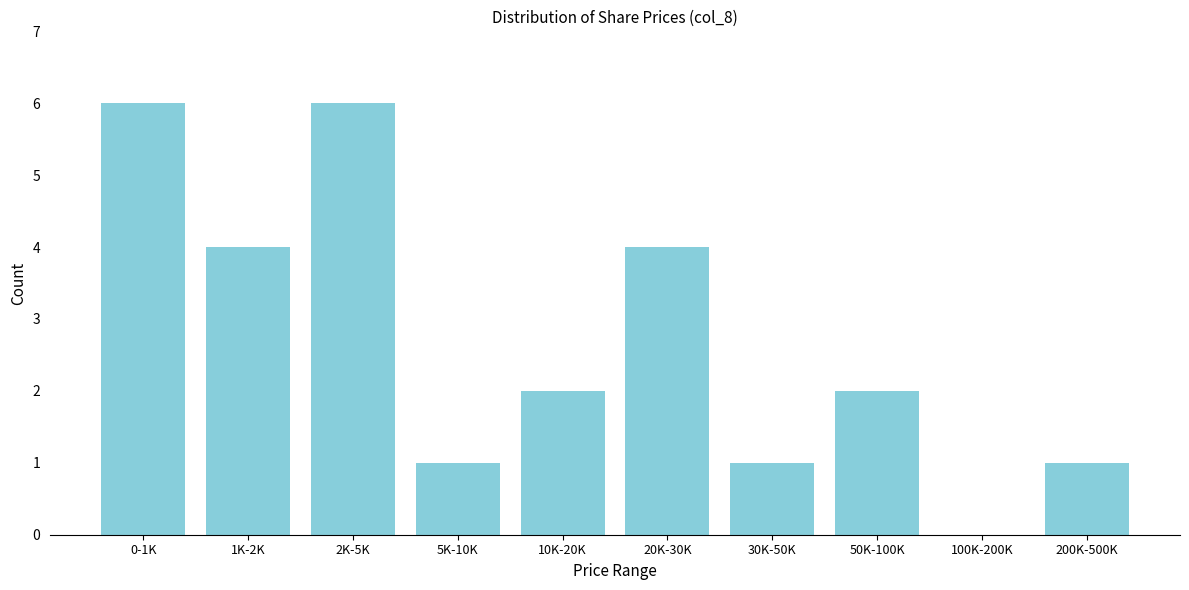

Reading left to right, transcribe all the data shown in this chart.

0-1K=6	1K-2K=4	2K-5K=6	5K-10K=1	10K-20K=2	20K-30K=4	30K-50K=1	50K-100K=2	100K-200K=0	200K-500K=1